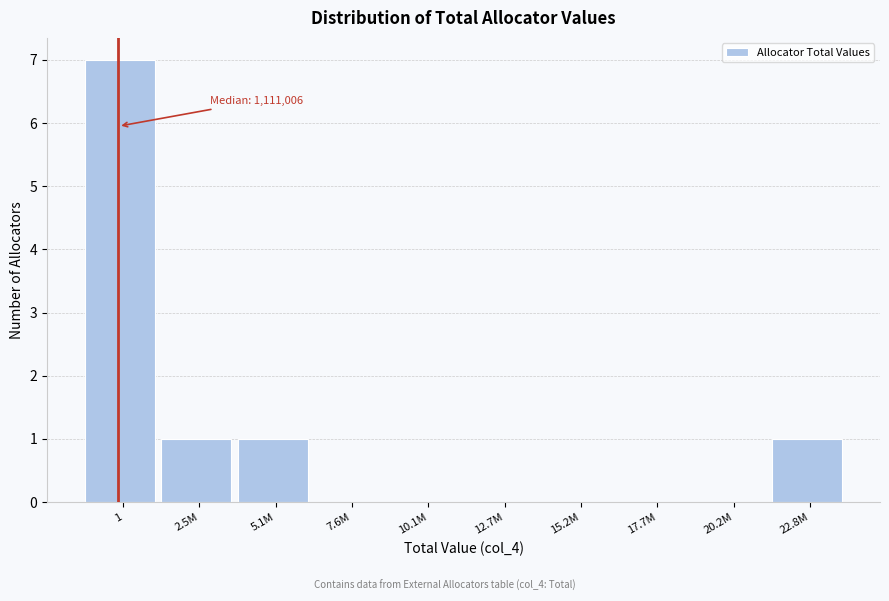

Reading right to left, list all the values displayed in this chart.

22.8M=1	20.2M=0	17.7M=0	15.2M=0	12.7M=0	10.1M=0	7.6M=0	5.1M=1	2.5M=1	1=7